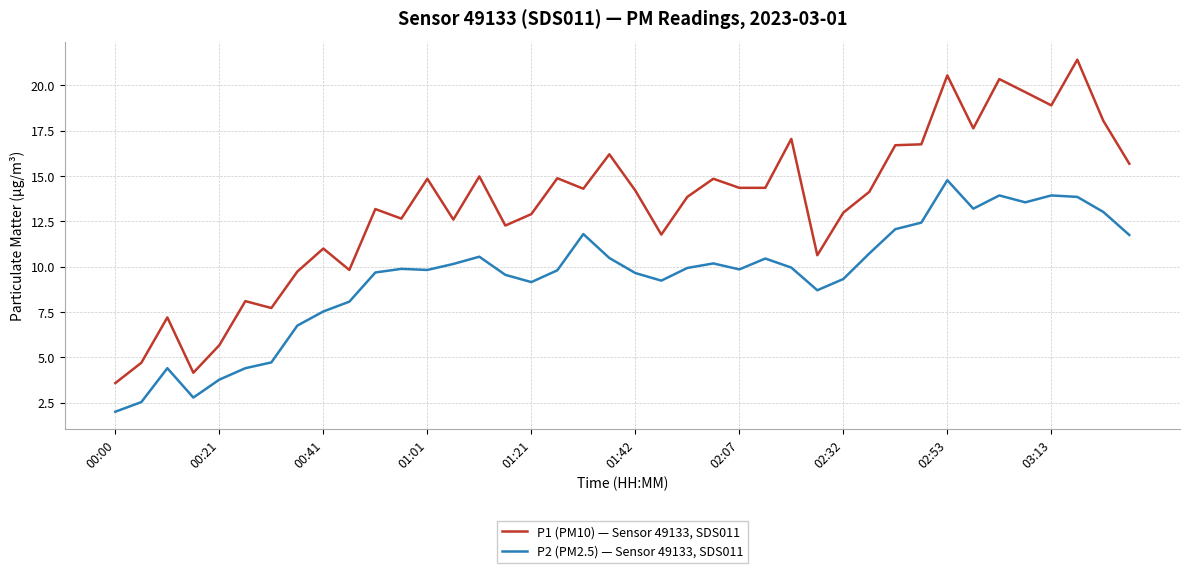

What is the difference between the maximum and minimum values in the P1 (PM10) — Sensor 49133, SDS011 series?

17.8